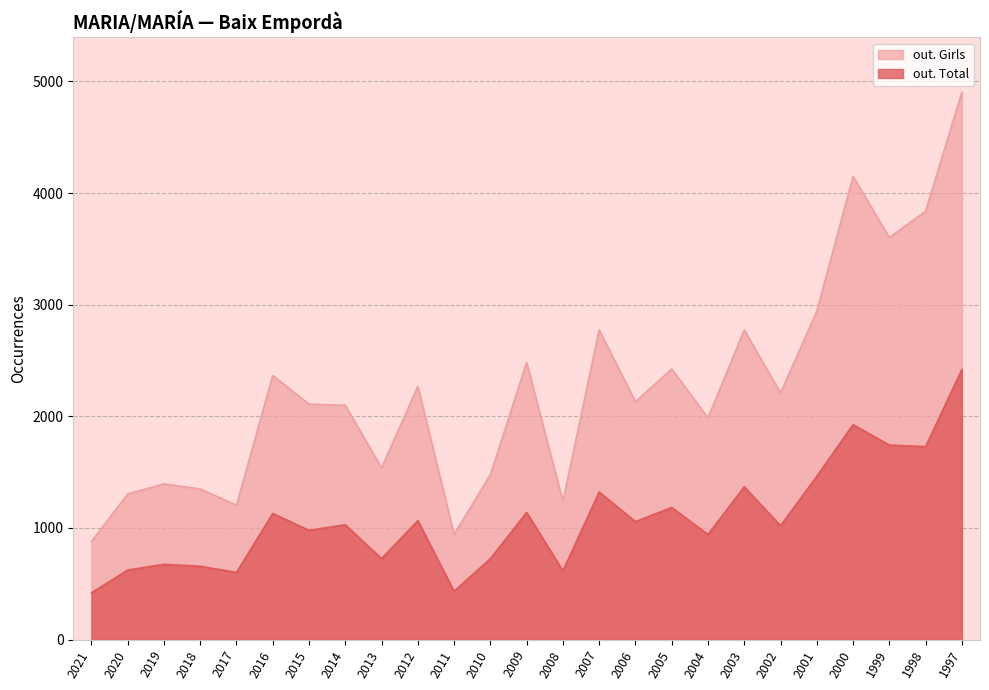

What value does the out. Girls series have at 2006, to the nearest 100?

2100